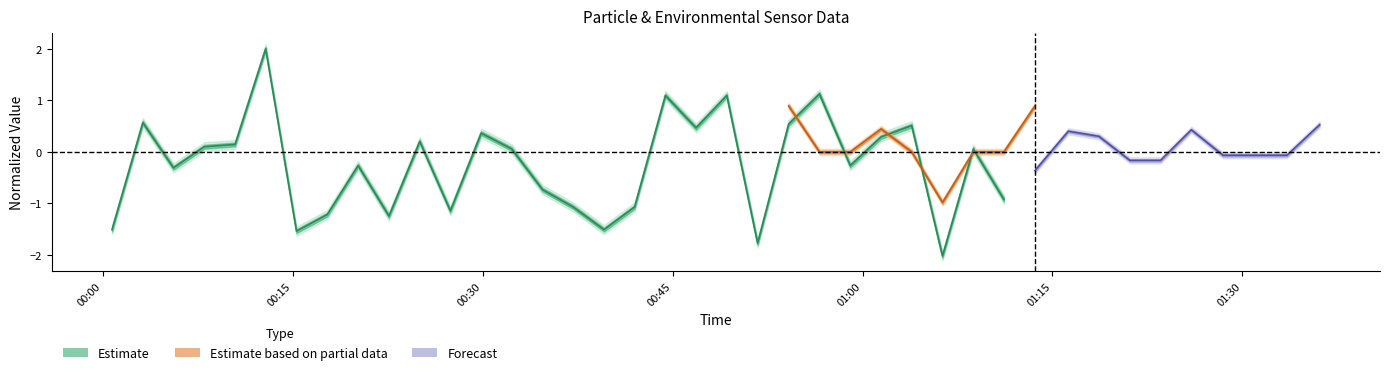

What is the difference between the second highest and minimum values?

3.1